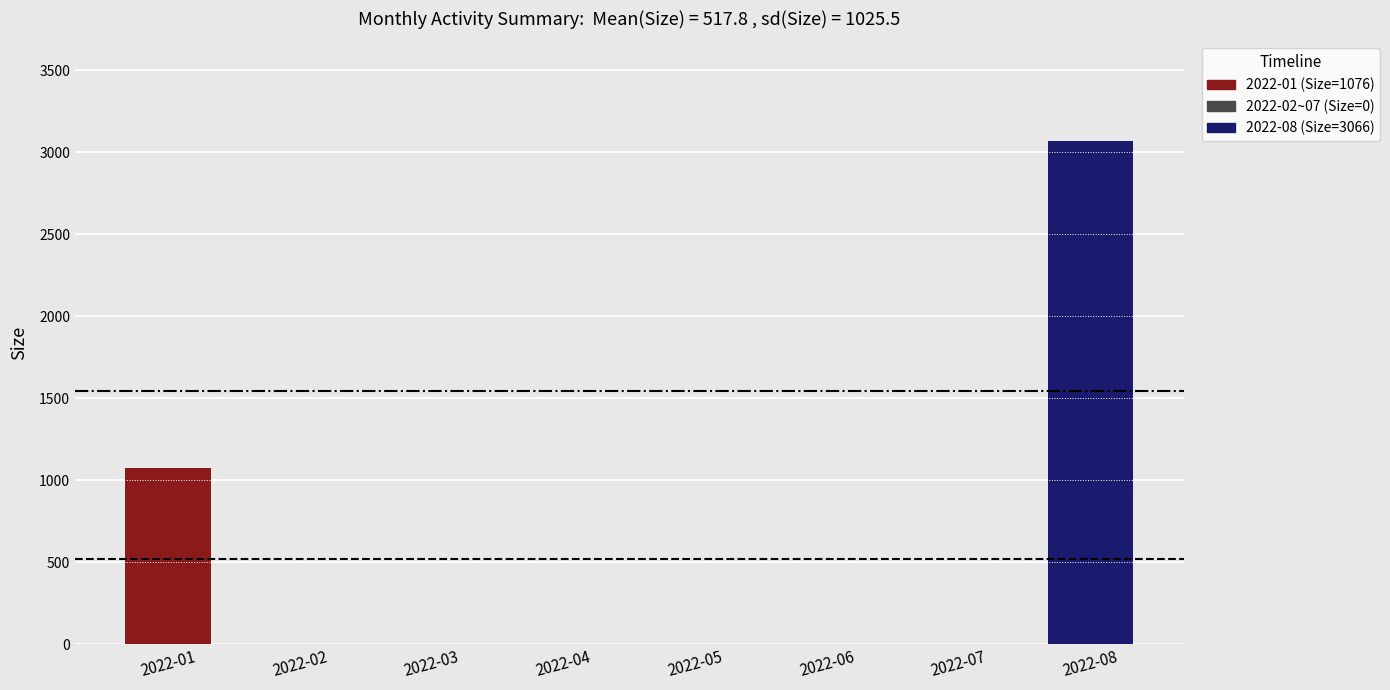

What is the sum of all values?

4142